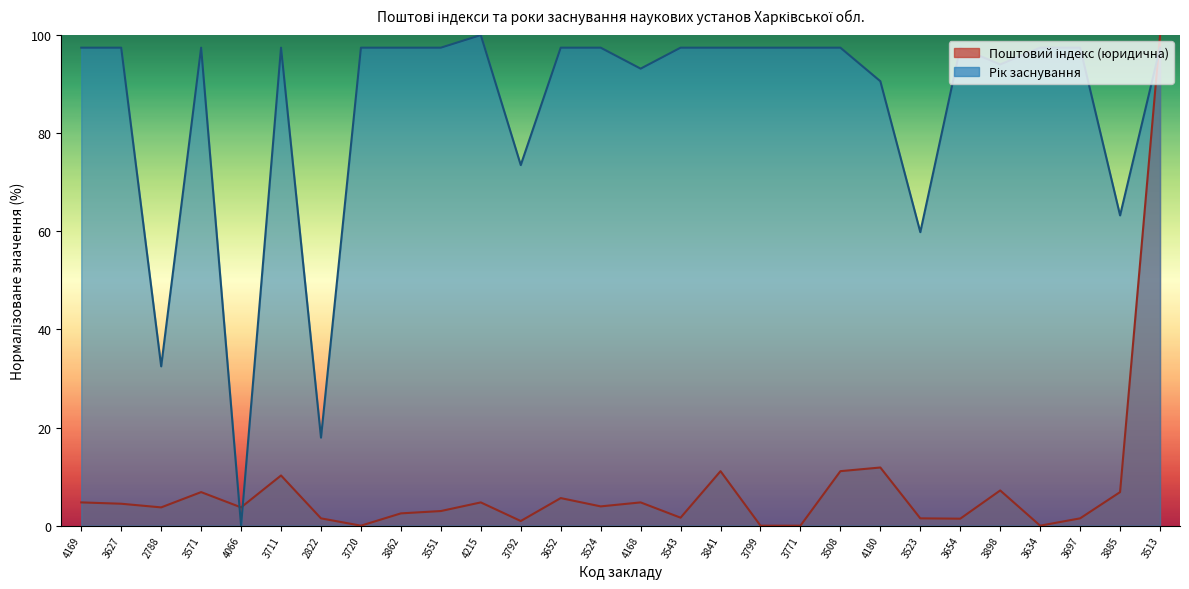

Reading left to right, extract all data points from this chart.

4.7	4.5	3.7	6.8	3.7	10.2	1.5	0.0	2.5	3.0	4.7	0.9	5.6	3.9	4.7	1.6	11.1	0.0	0.0	11.1	11.9	1.5	1.4	7.2	0.0	1.5	6.8	100.0